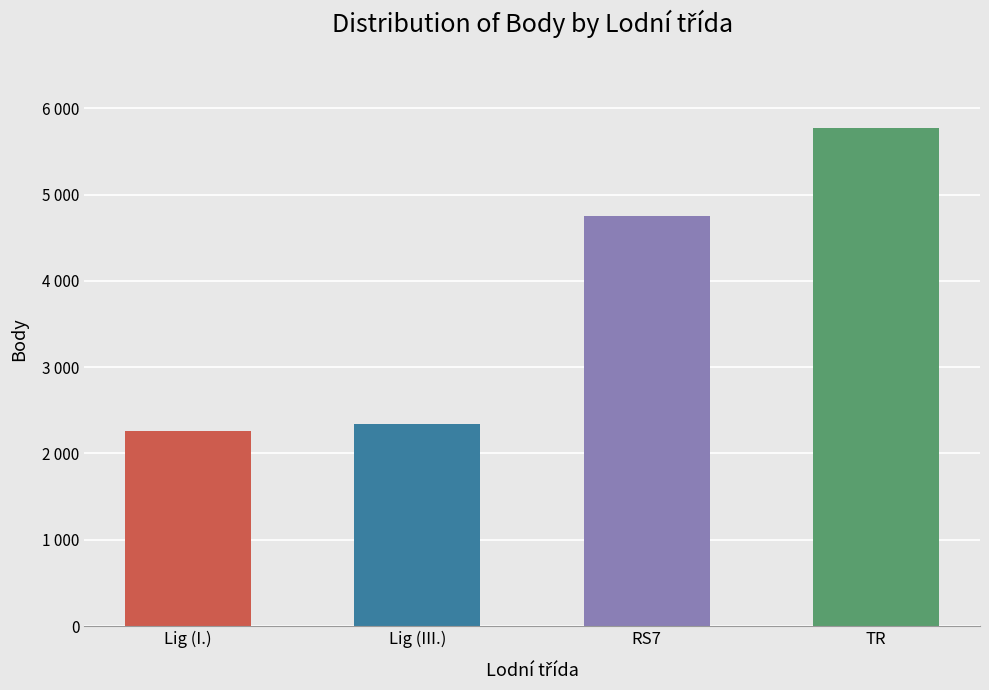

What is the change in value from Lig (I.) to RS7?

+2490